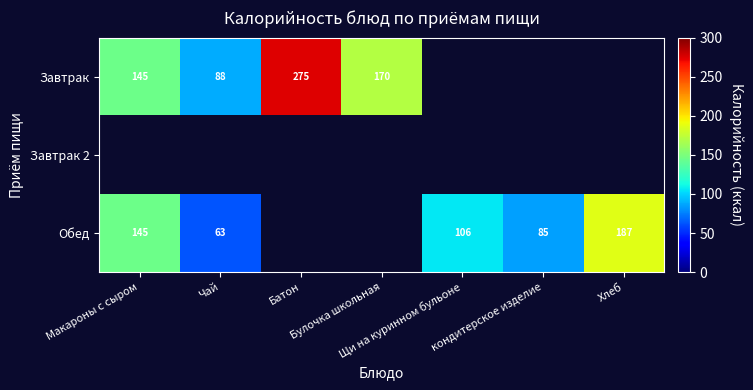

Which series has the largest range (max minus min)?

Завтрак